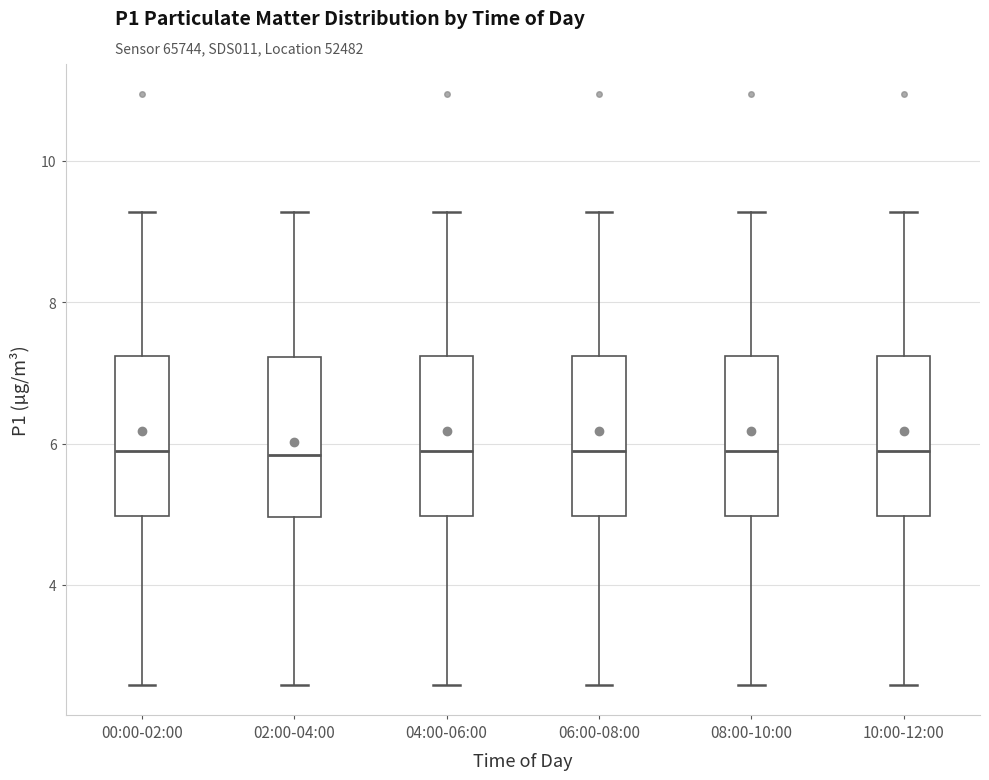

Reading left to right, transcribe this box plot: for each box, give where its median line is, the range the box spans, and where its two whiskers end, as read against the y-axis. The values are not printed on the chart, so give them approximately, as read against the axis.

00:00-02:00: median 5.8, box 5.0 to 7.2, whiskers 2.6 to 9.2
02:00-04:00: median 5.8, box 5.0 to 7.2, whiskers 2.6 to 9.2
04:00-06:00: median 5.8, box 5.0 to 7.2, whiskers 2.6 to 9.2
06:00-08:00: median 5.8, box 5.0 to 7.2, whiskers 2.6 to 9.2
08:00-10:00: median 5.8, box 5.0 to 7.2, whiskers 2.6 to 9.2
10:00-12:00: median 5.8, box 5.0 to 7.2, whiskers 2.6 to 9.2